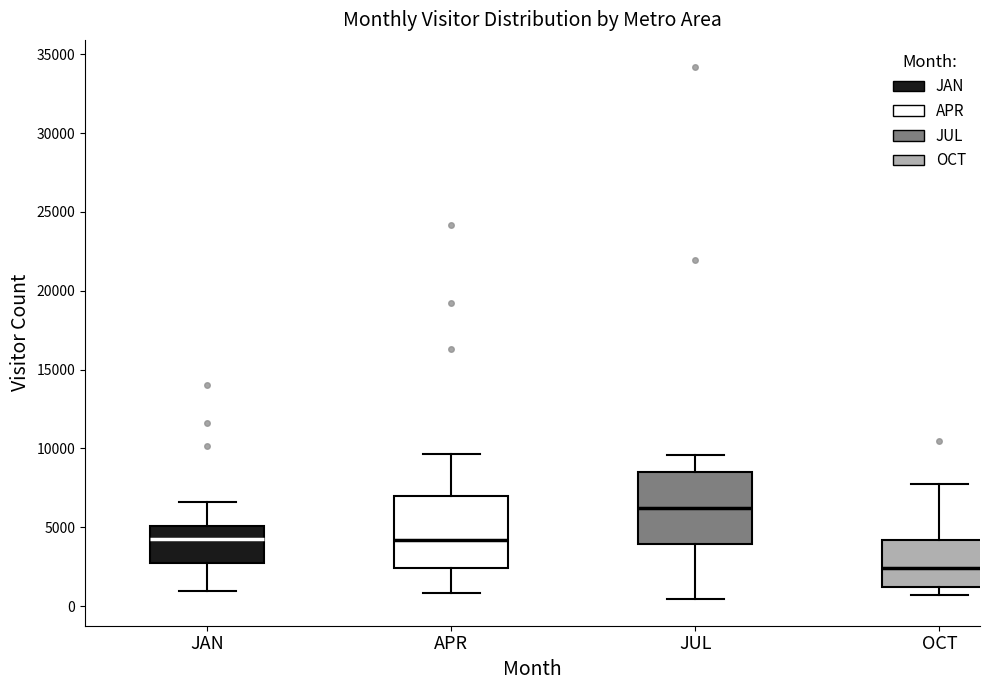

Where does the upper whisker of the box for APR end on the y-axis? The values are not printed on the chart, so give them approximately, as read against the axis.

9500